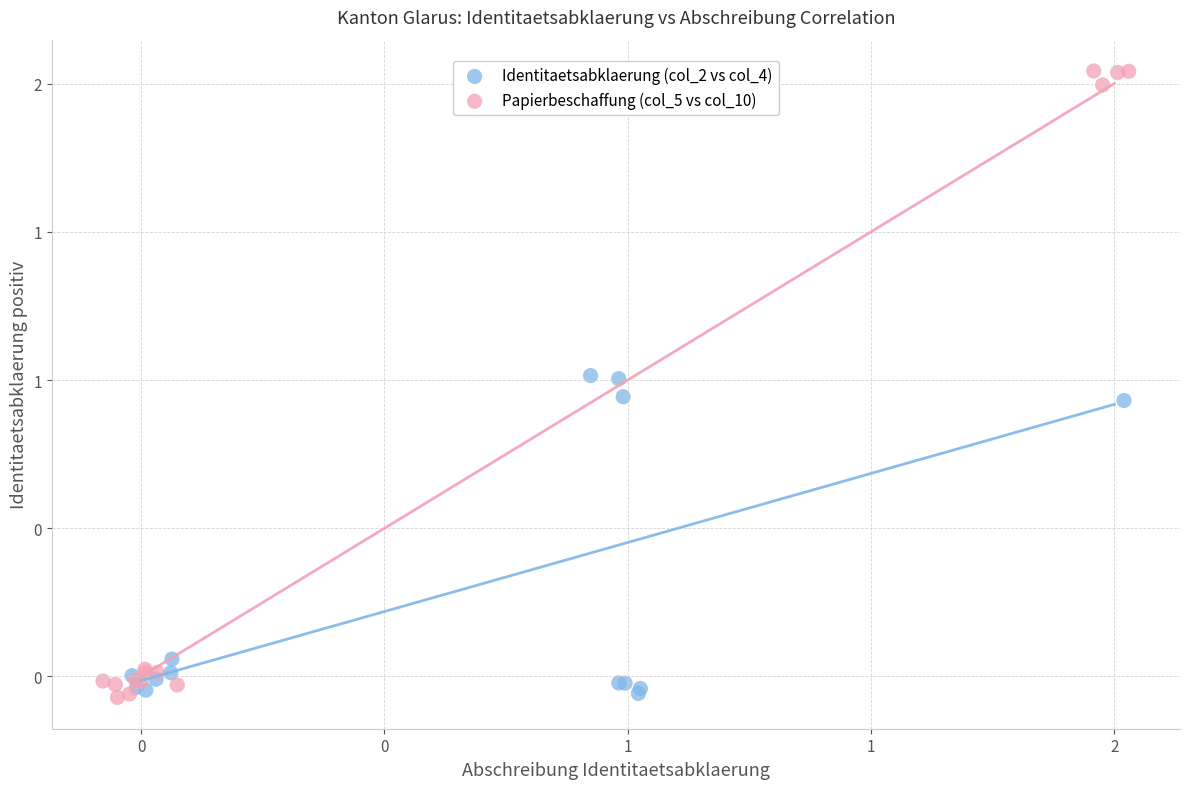

What are all the series names shown in the legend?

Identitaetsabklaerung (col_2 vs col_4), Papierbeschaffung (col_5 vs col_10)